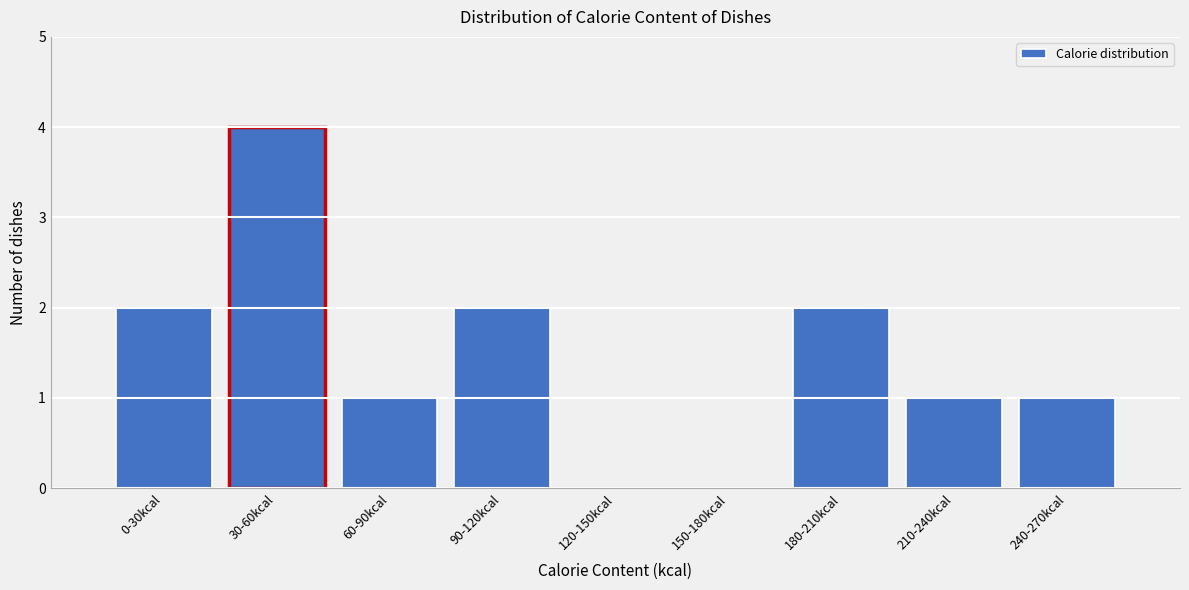

Reading right to left, what are all the values shown in this chart?

240-270kcal=1	210-240kcal=1	180-210kcal=2	150-180kcal=0	120-150kcal=0	90-120kcal=2	60-90kcal=1	30-60kcal=4	0-30kcal=2